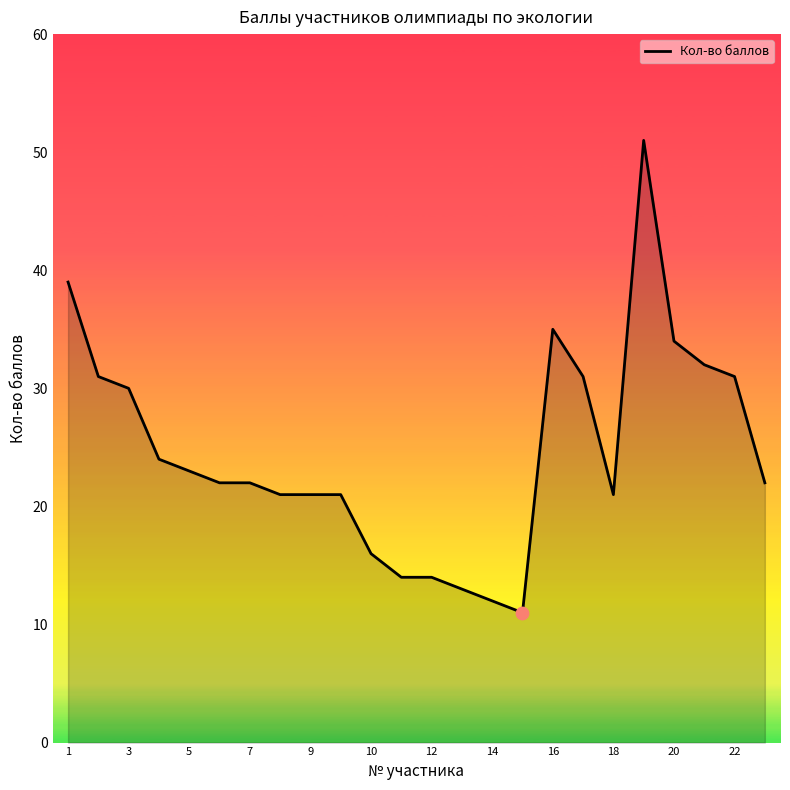

What is the minimum value shown in the chart?

11